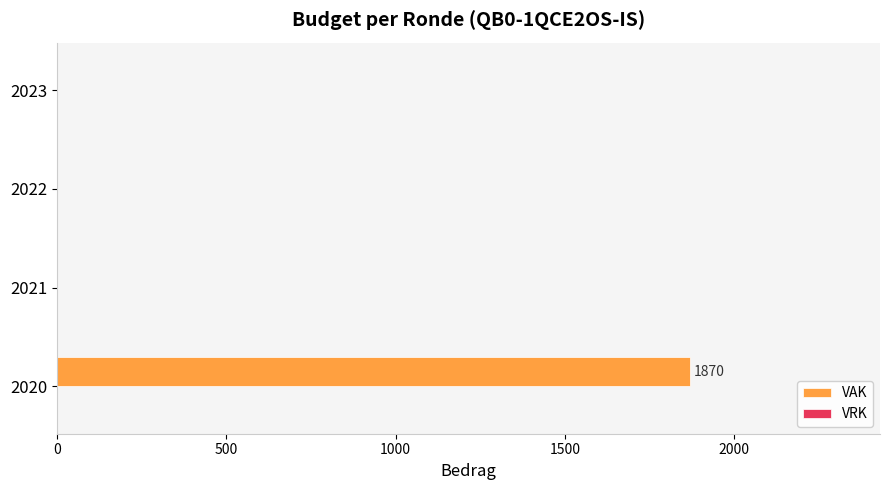

Reading top to bottom, extract all data points from this chart.

2023=0	2022=0	2021=0	2020=1870